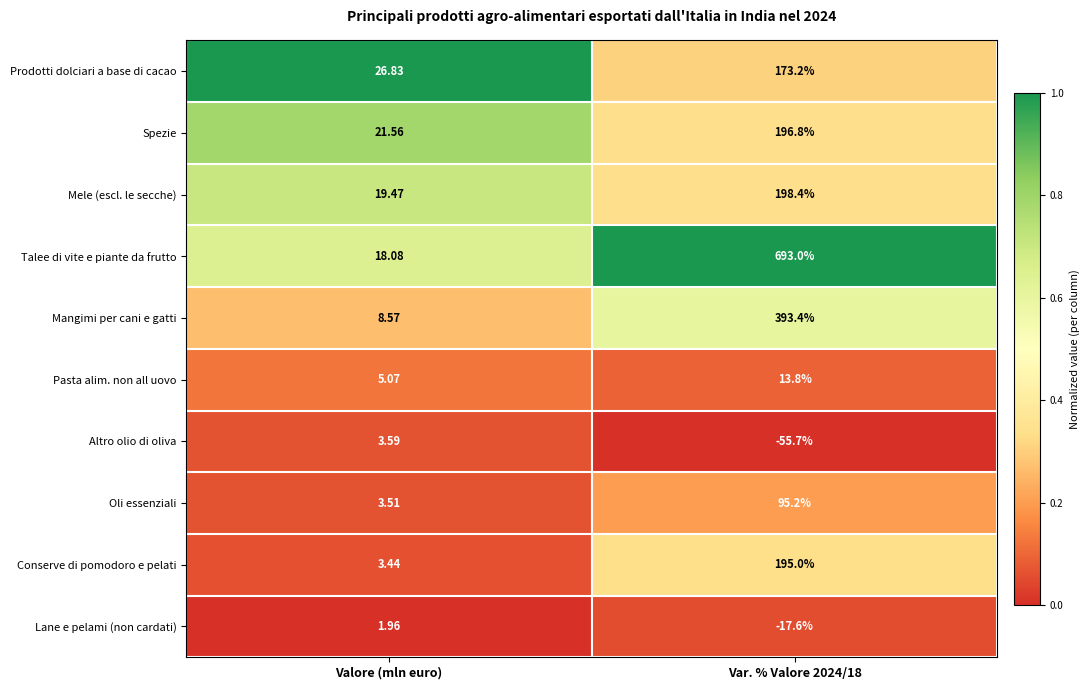

List the series in order of their peak value, lowest first.

Lane e pelami (non cardati), Altro olio di oliva, Pasta alim. non all uovo, Oli essenziali, Prodotti dolciari a base di cacao, Conserve di pomodoro e pelati, Spezie, Mele (escl. le secche), Mangimi per cani e gatti, Talee di vite e piante da frutto